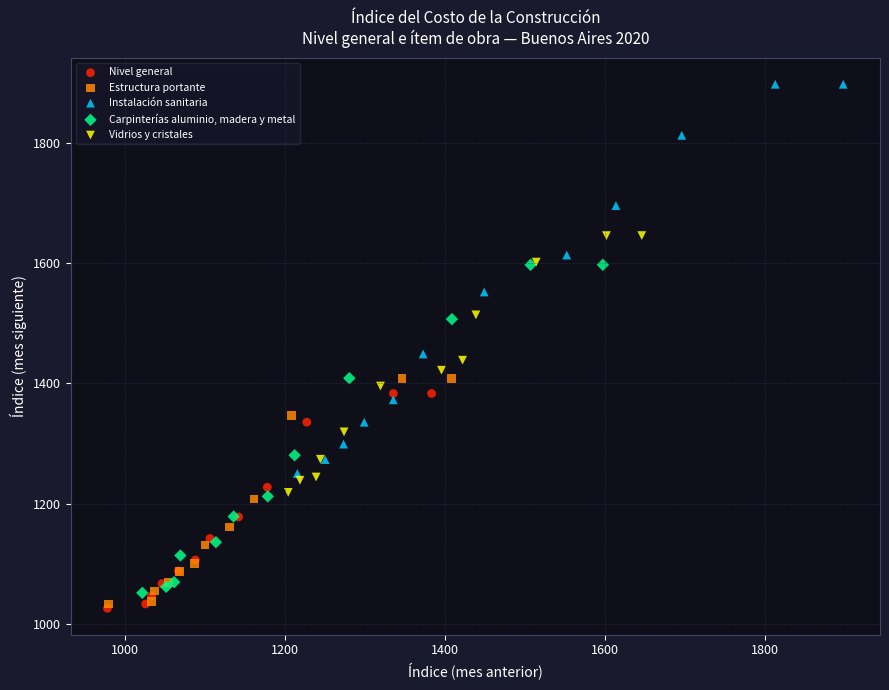

Which series has the largest Y range (max minus min)?

Instalación sanitaria